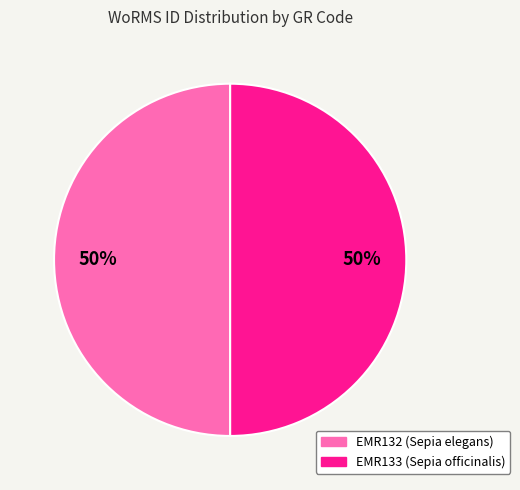

How many slices are in this pie chart?

2